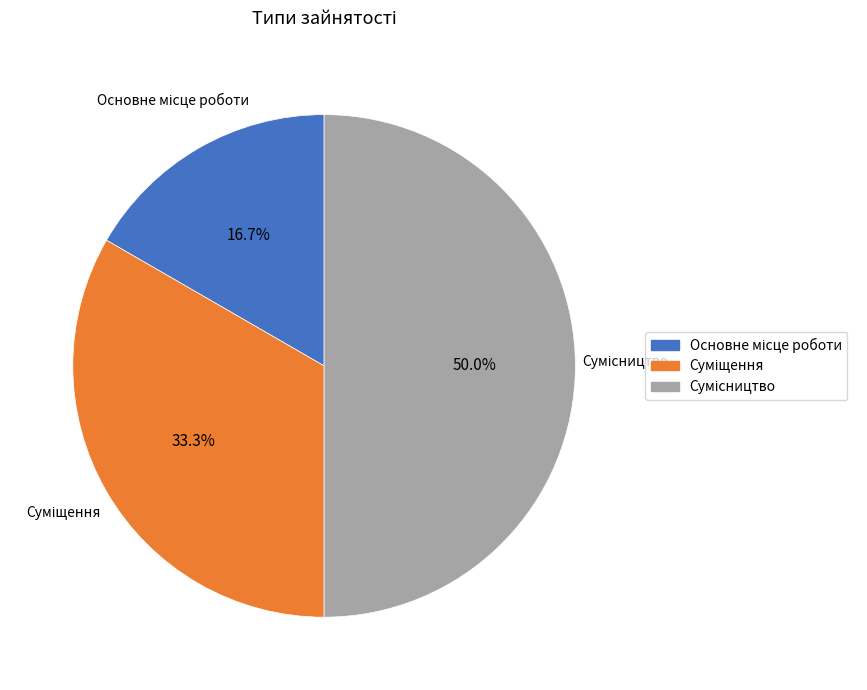

How many slices are in this pie chart?

3